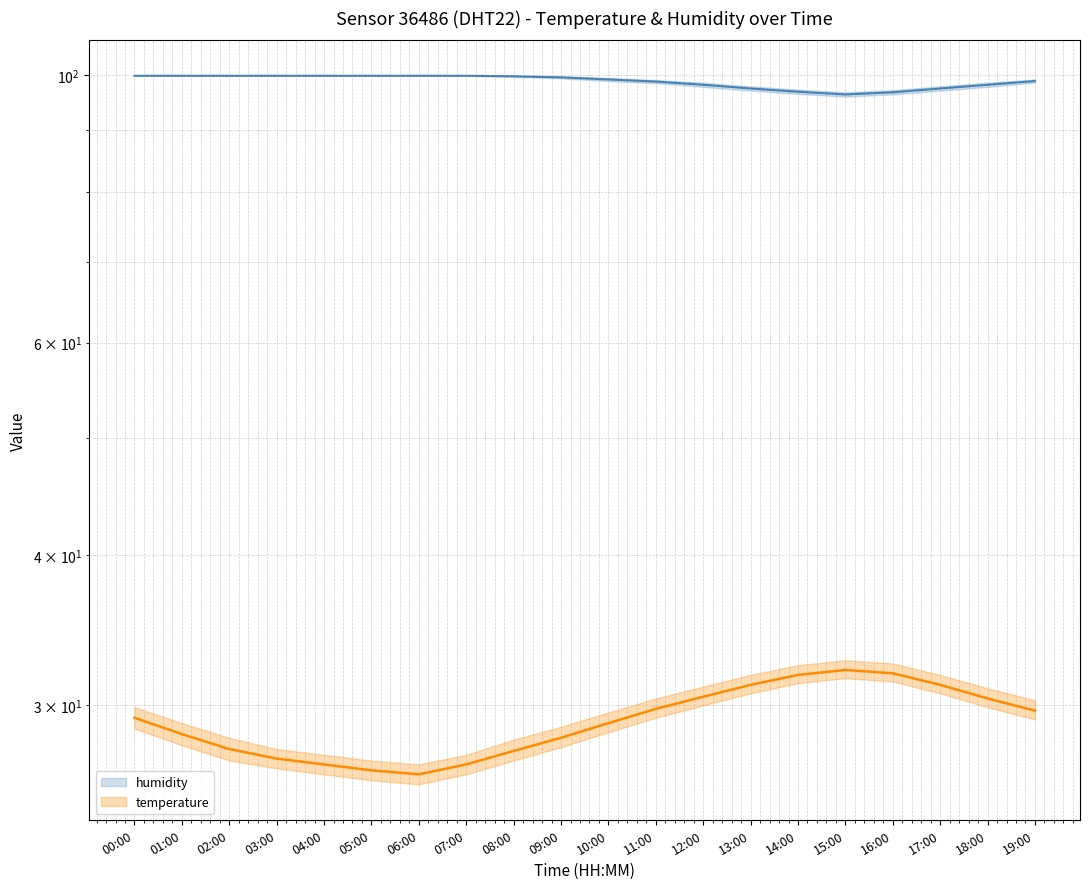

Which category has the lowest value across all series?

06:00